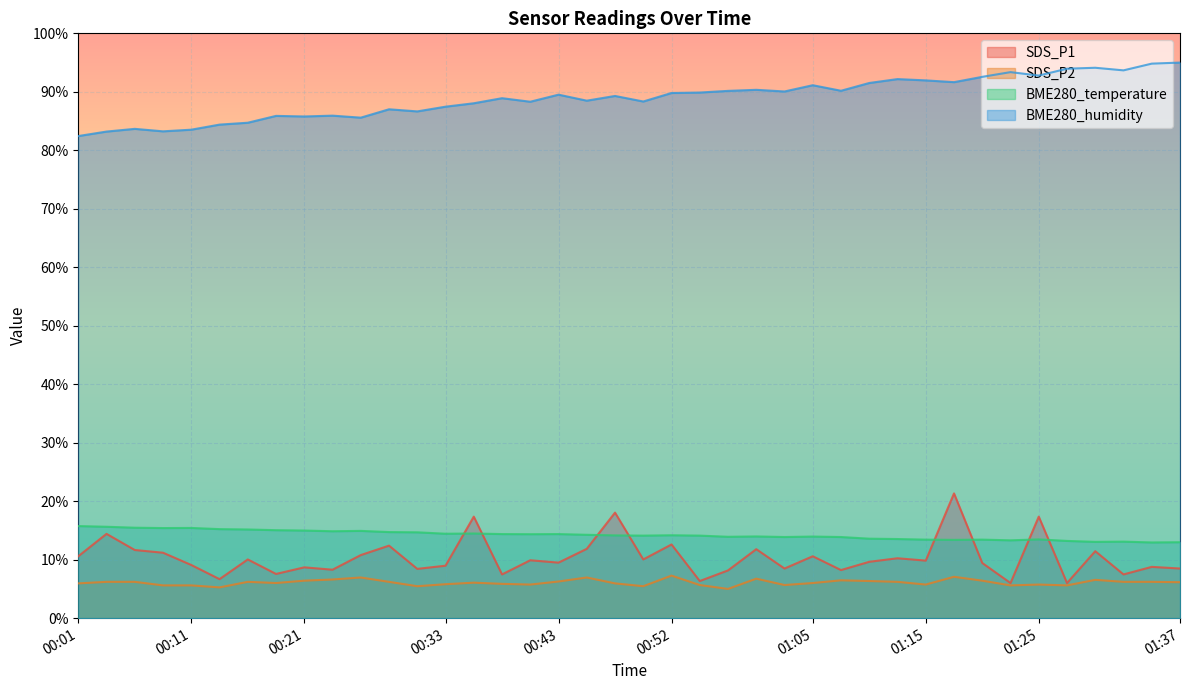

What are all the series names shown in the legend?

SDS_P1, SDS_P2, BME280_temperature, BME280_humidity